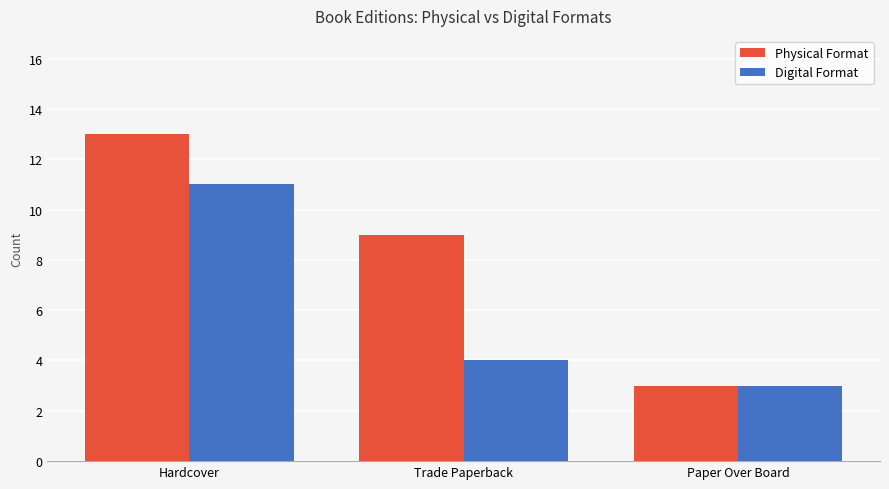

Which category has the lowest value across all series?

Paper Over Board